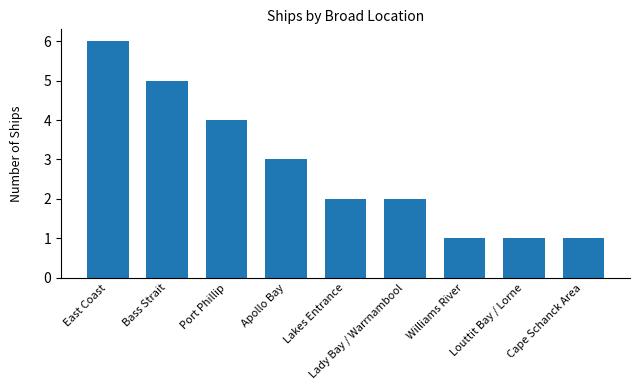

At which category does the chart reach its peak across all series?

East Coast